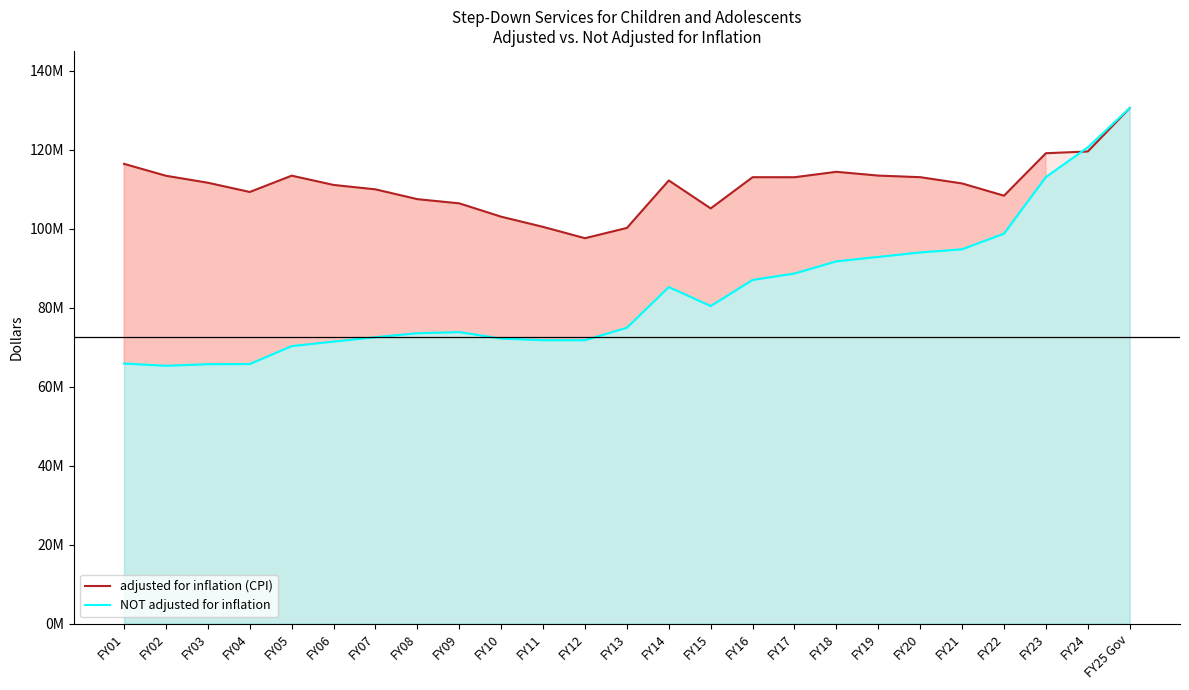

At which label does NOT adjusted for inflation reach its peak?

FY25 Gov